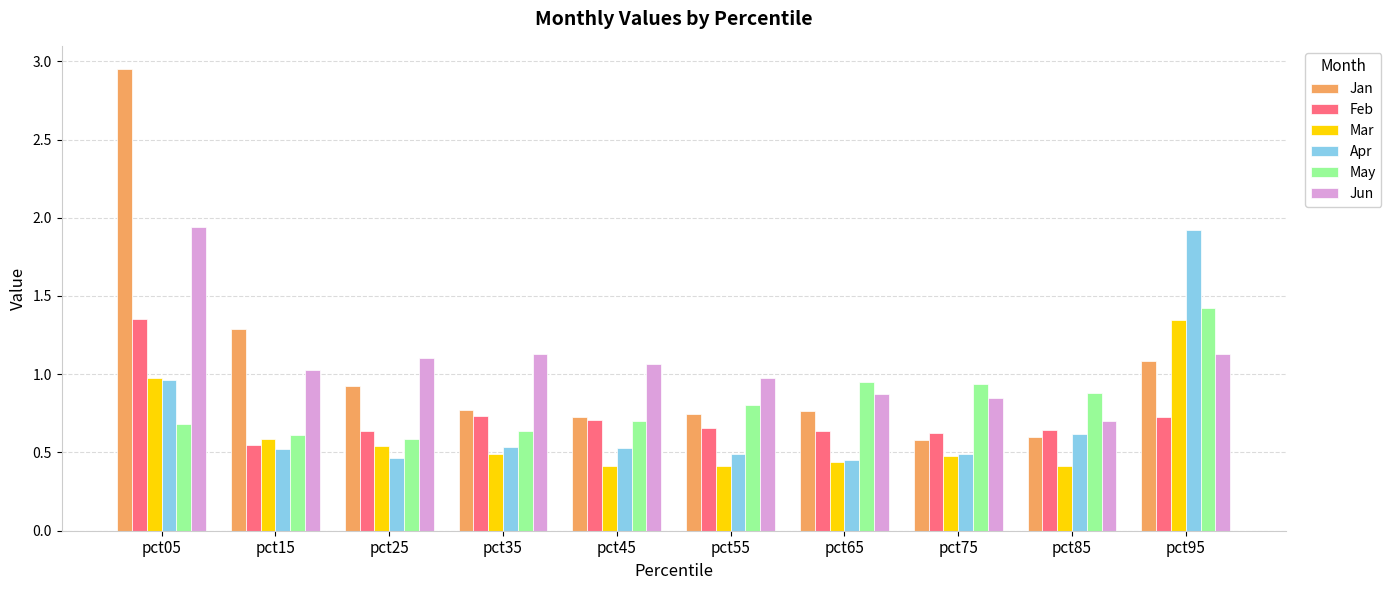

Between pct75 and pct95, which series saw the biggest shift?

Apr